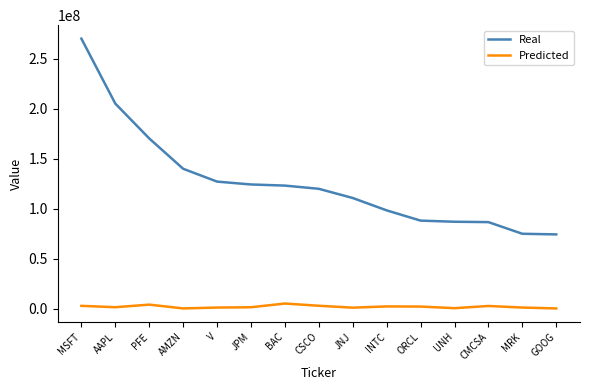

How many series are shown in this chart?

2